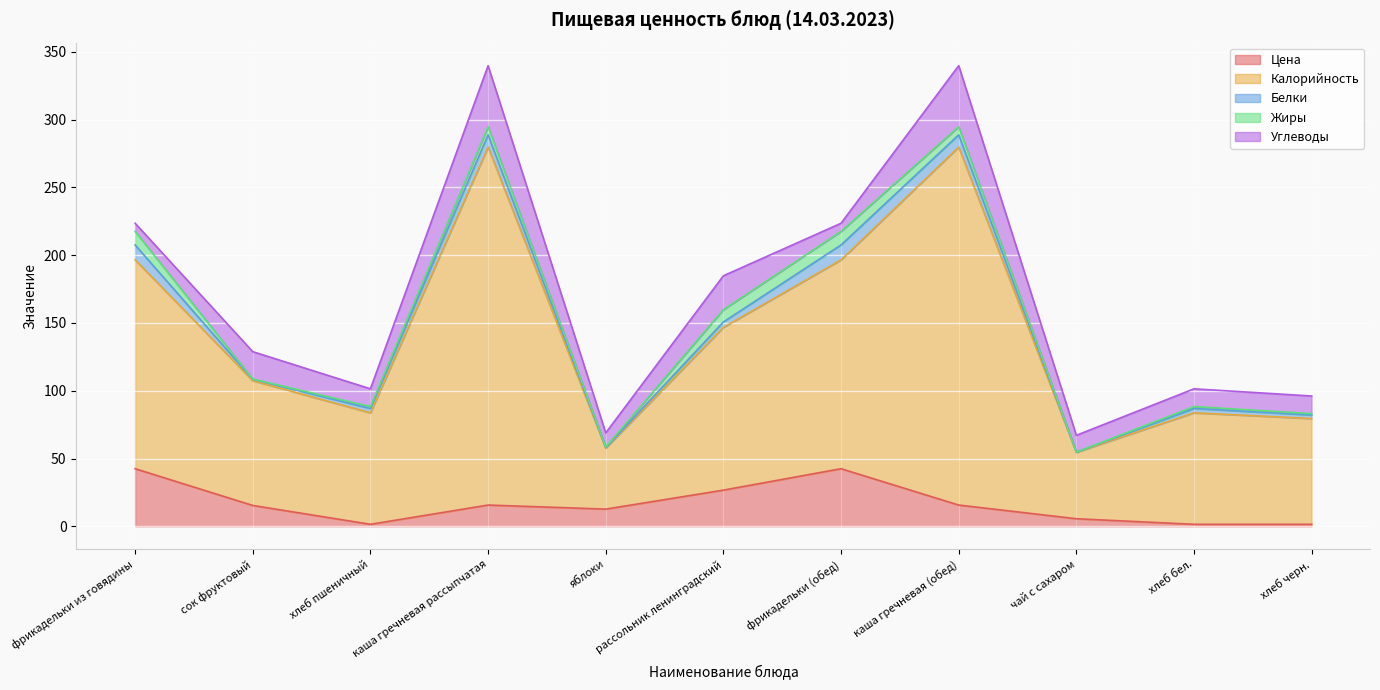

Which has a higher value, хлеб бел. or яблоки?

яблоки